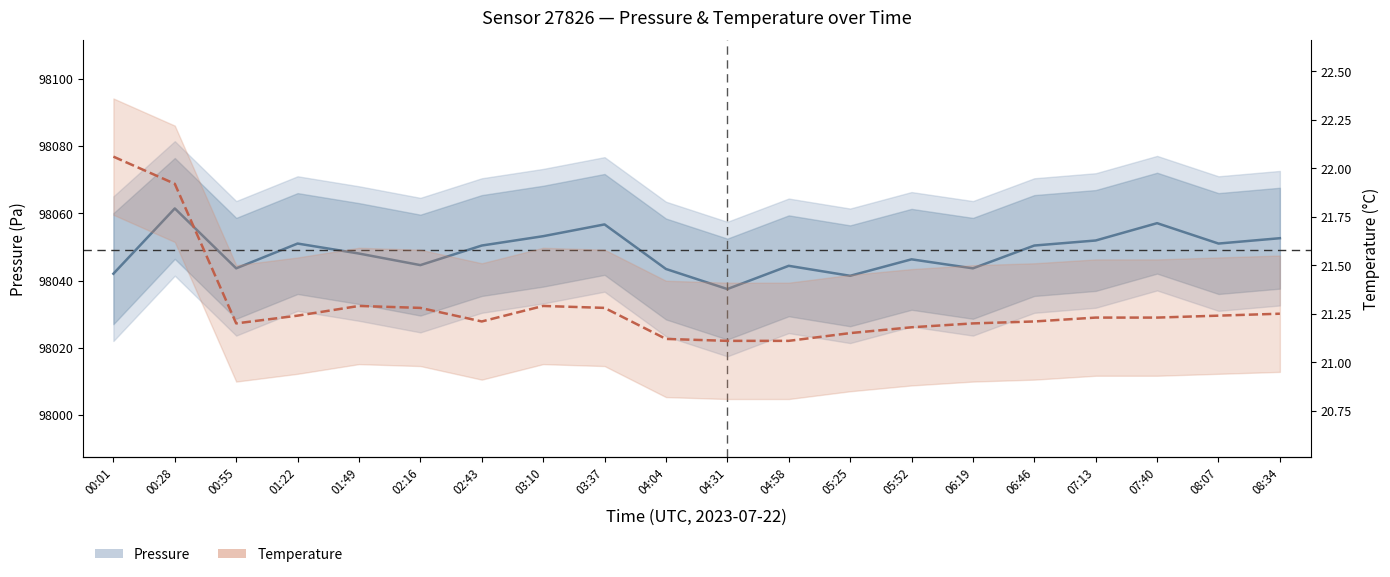

Which has a higher value, 07:13 or 03:37?

03:37